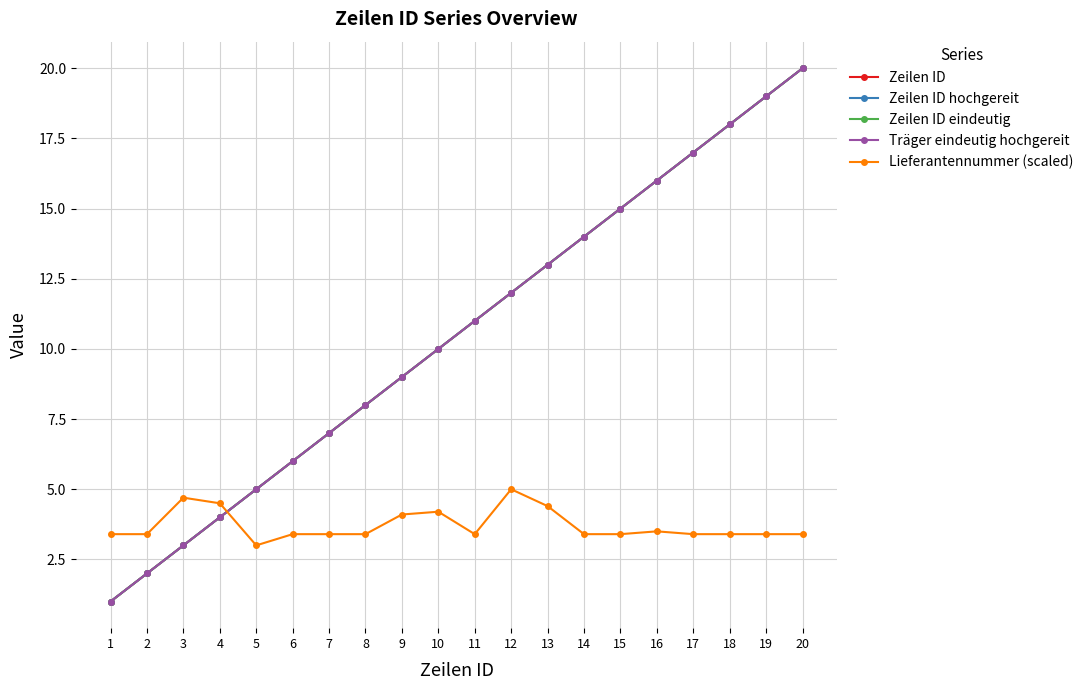

True or false: Träger eindeutig hochgereit and Zeilen ID eindeutig cross at least once.

False